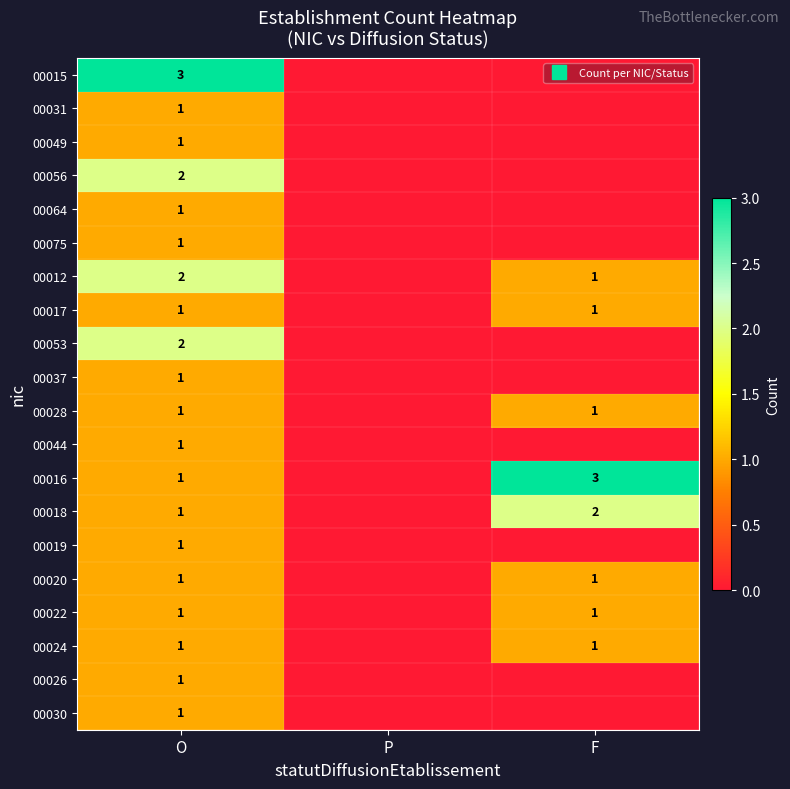

Where is 00075 nearest to the value 0?

P